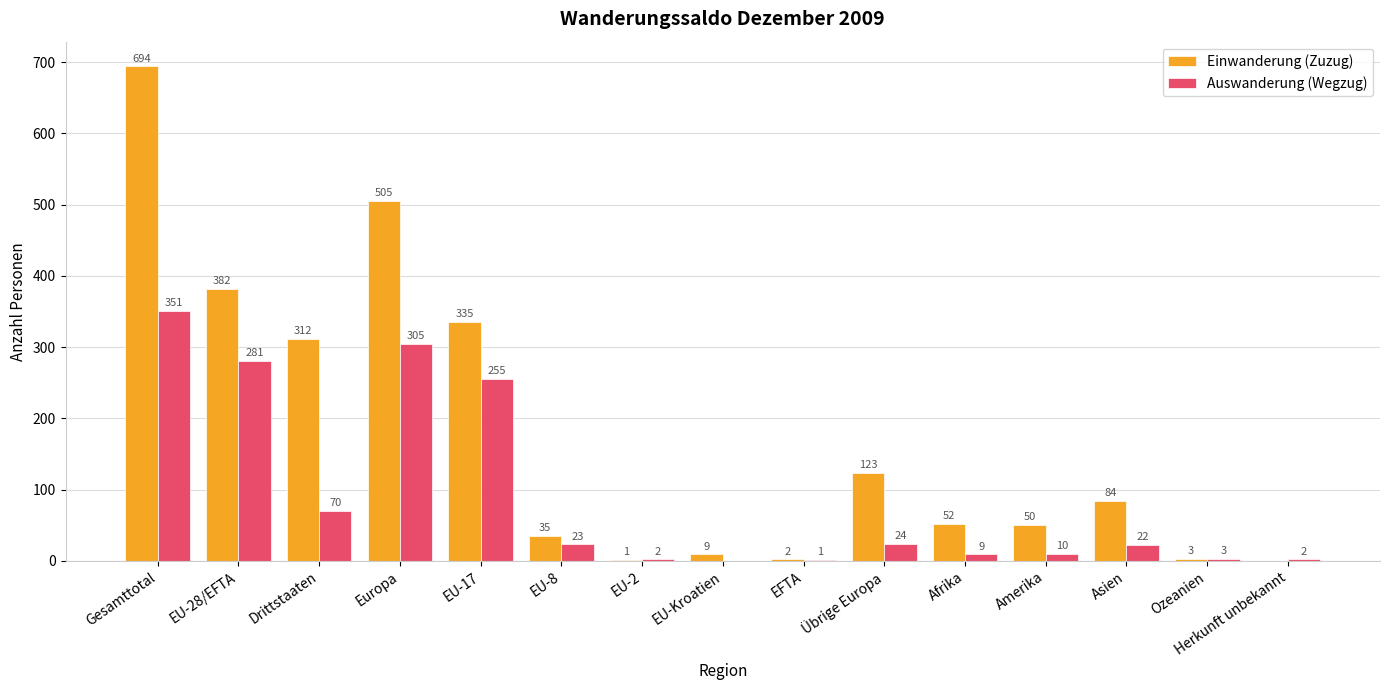

How many values in Einwanderung (Zuzug) are above zero?

14